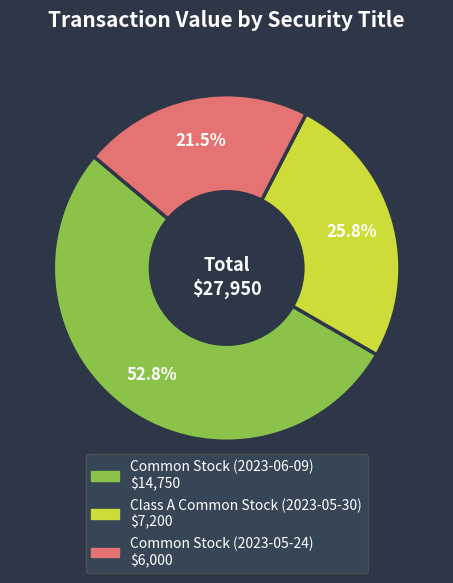

What is the largest slice in the pie chart?

Common Stock (2023-06-09)